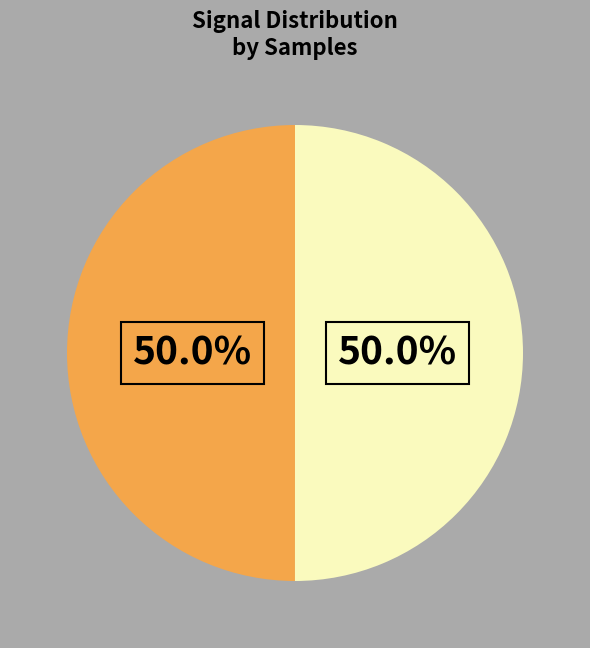

Count the number of slices in the pie.

2